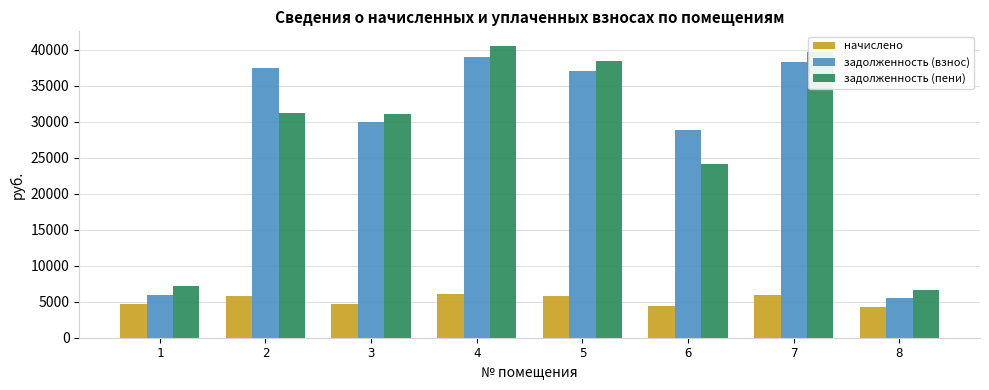

How many data points in задолженность (взнос) are above 37004?

4